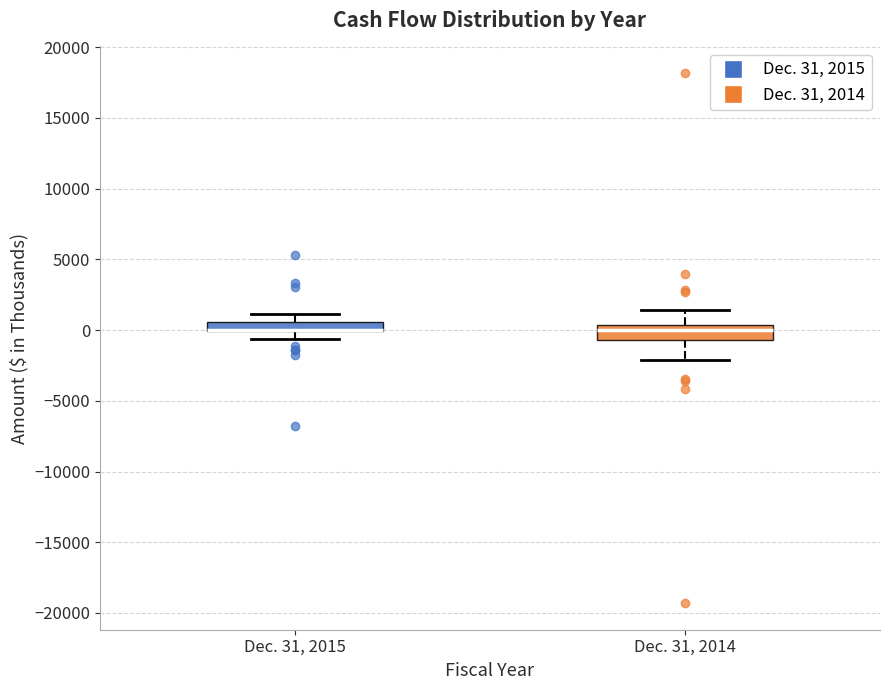

Where does the lower whisker of the box for Dec. 31, 2015 end on the y-axis? The values are not printed on the chart, so give them approximately, as read against the axis.

-500